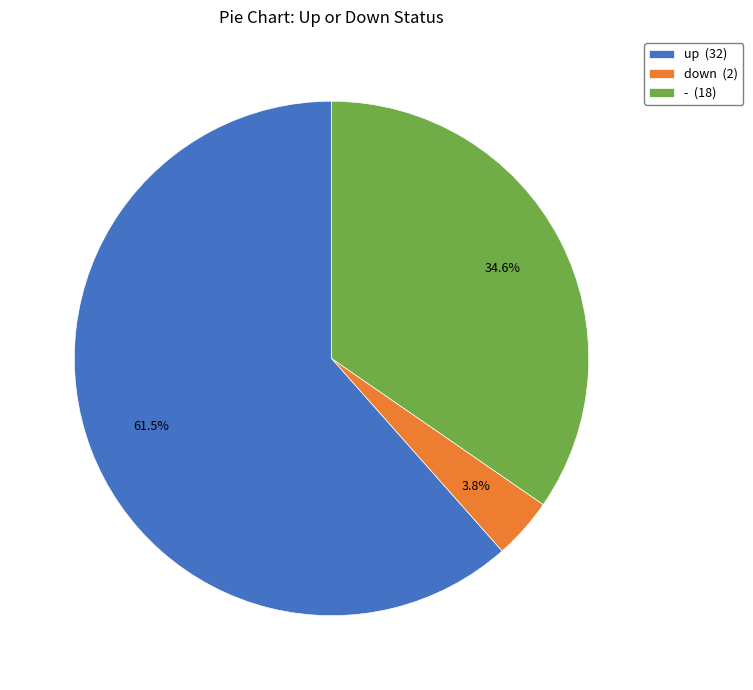

Does any single category account for the majority?

Yes